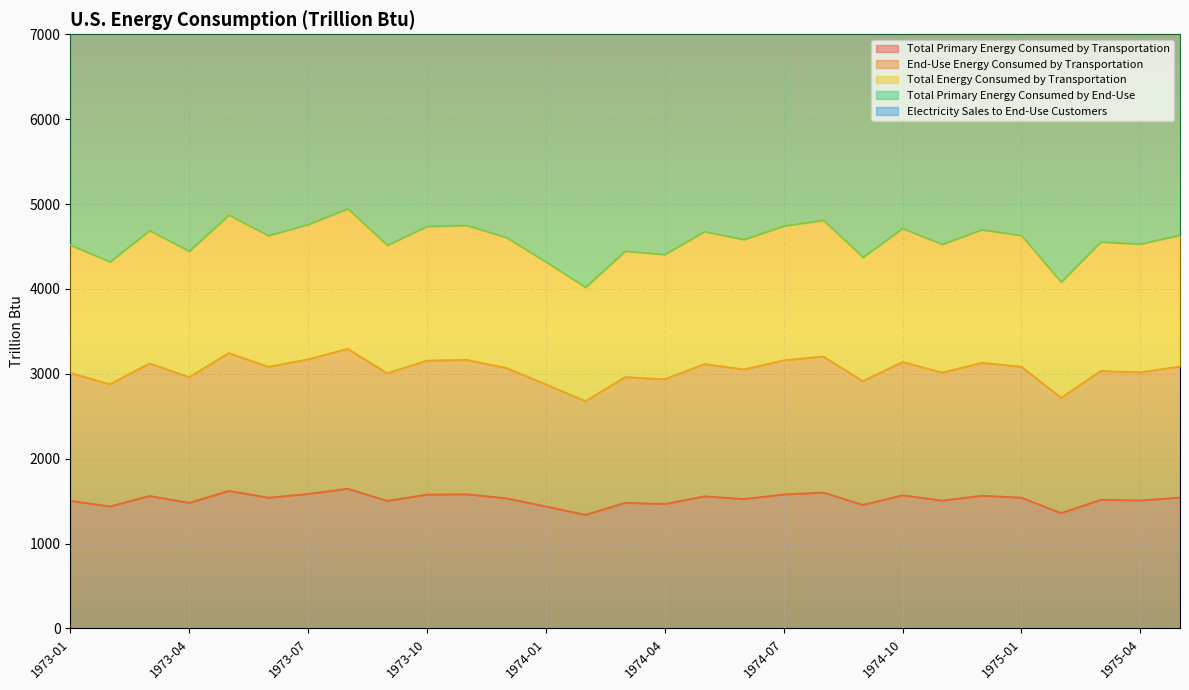

True or false: Total Primary Energy Consumed by Transportation and Total Energy Consumed by Transportation cross at least once.

False